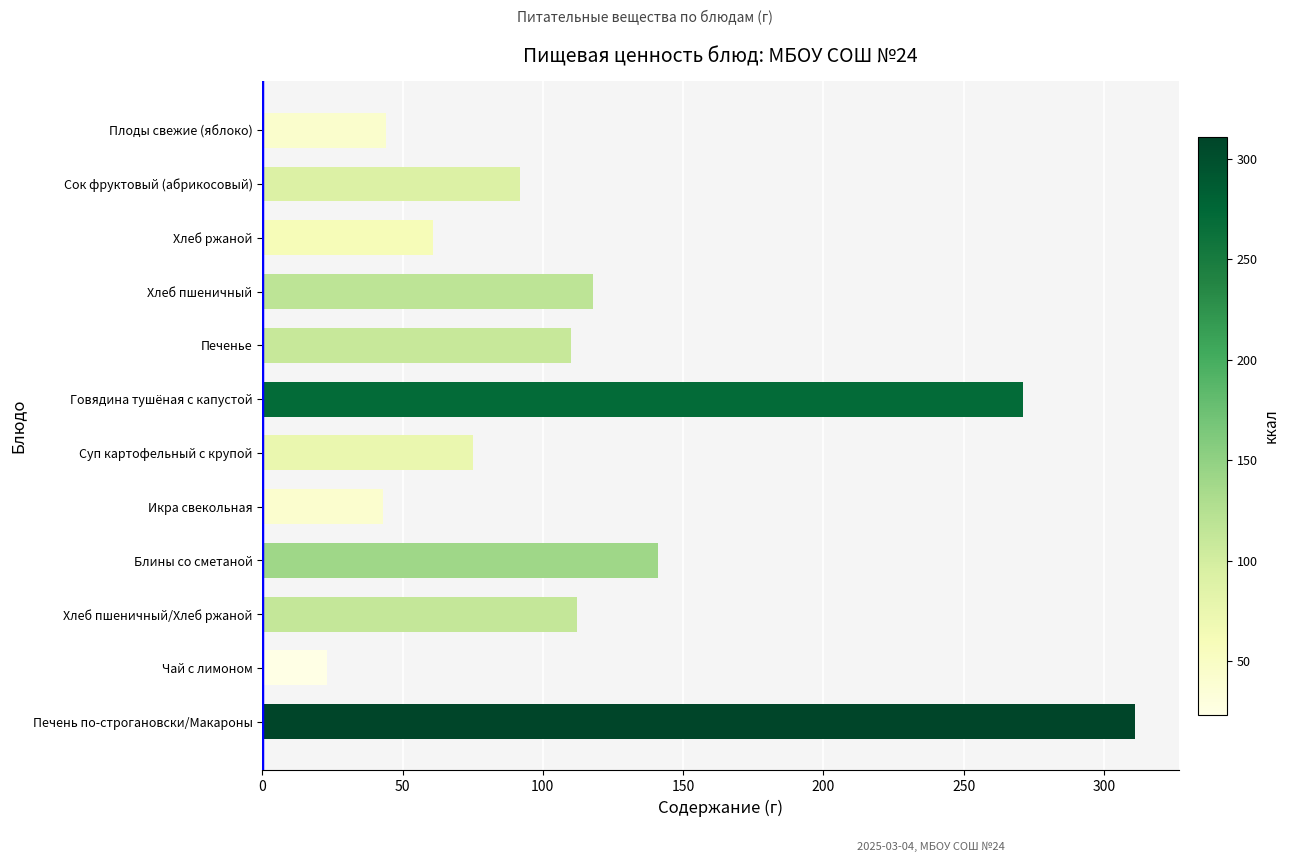

The value at Хлеб ржаной is 61. True or false?

True